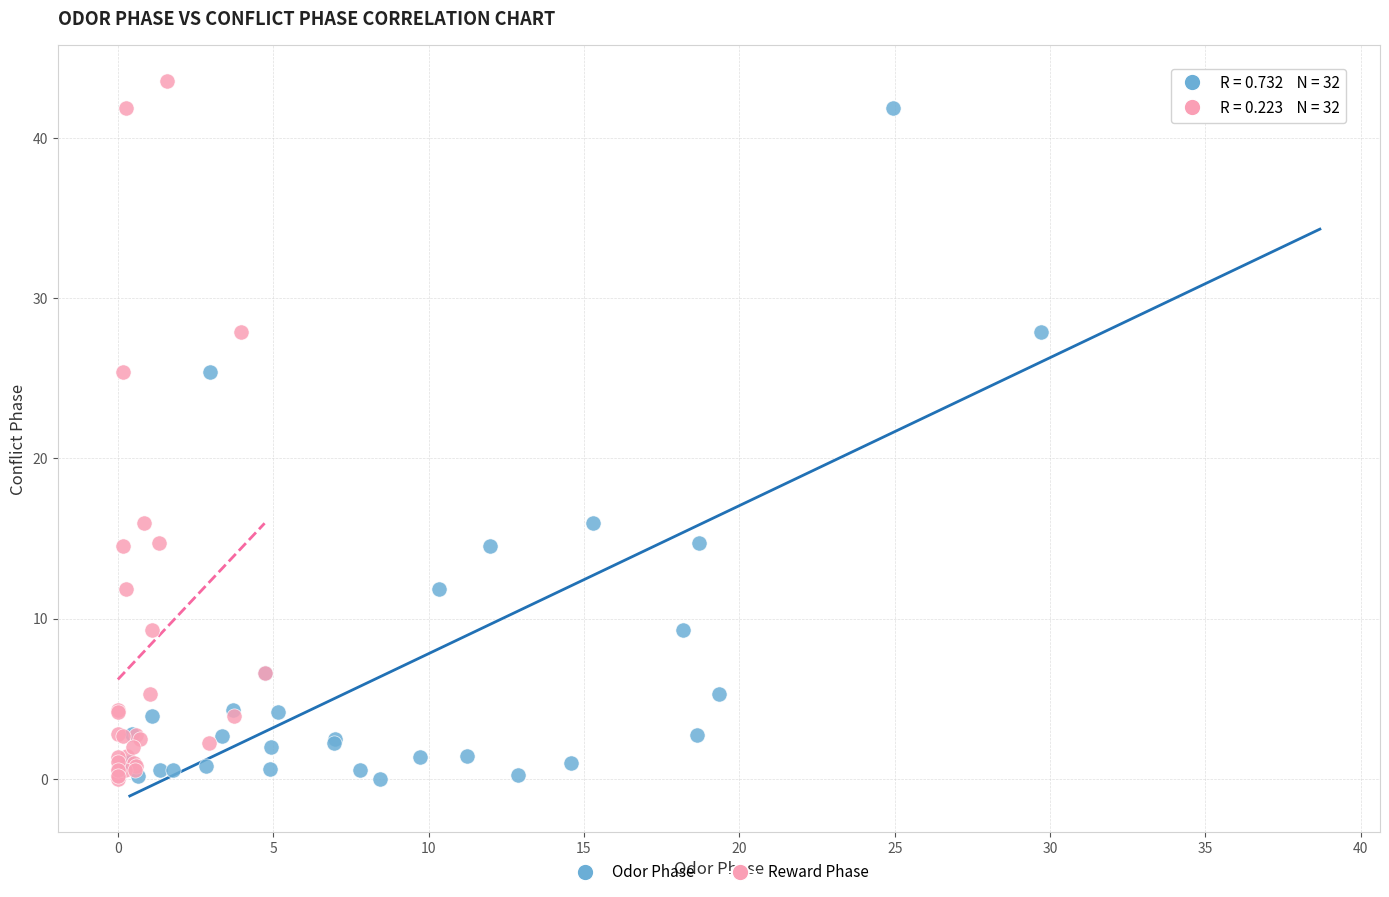

What are all the series names shown in the legend?

Odor Phase, Reward Phase